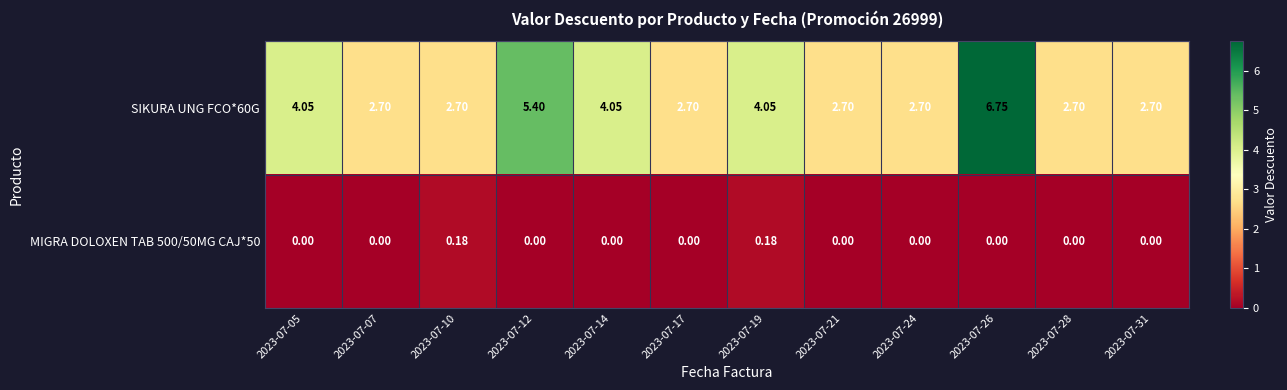

Is the value of SIKURA UNG FCO*60G at 2023-07-28 greater than the value of MIGRA DOLOXEN TAB 500/50MG CAJ*50 at 2023-07-05?

Yes